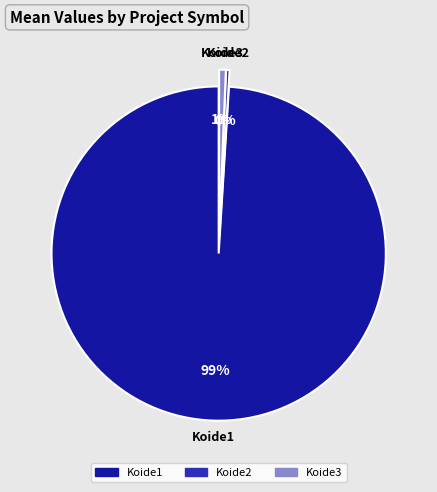

True or false: Koide2 accounts for 13% of the total.

False